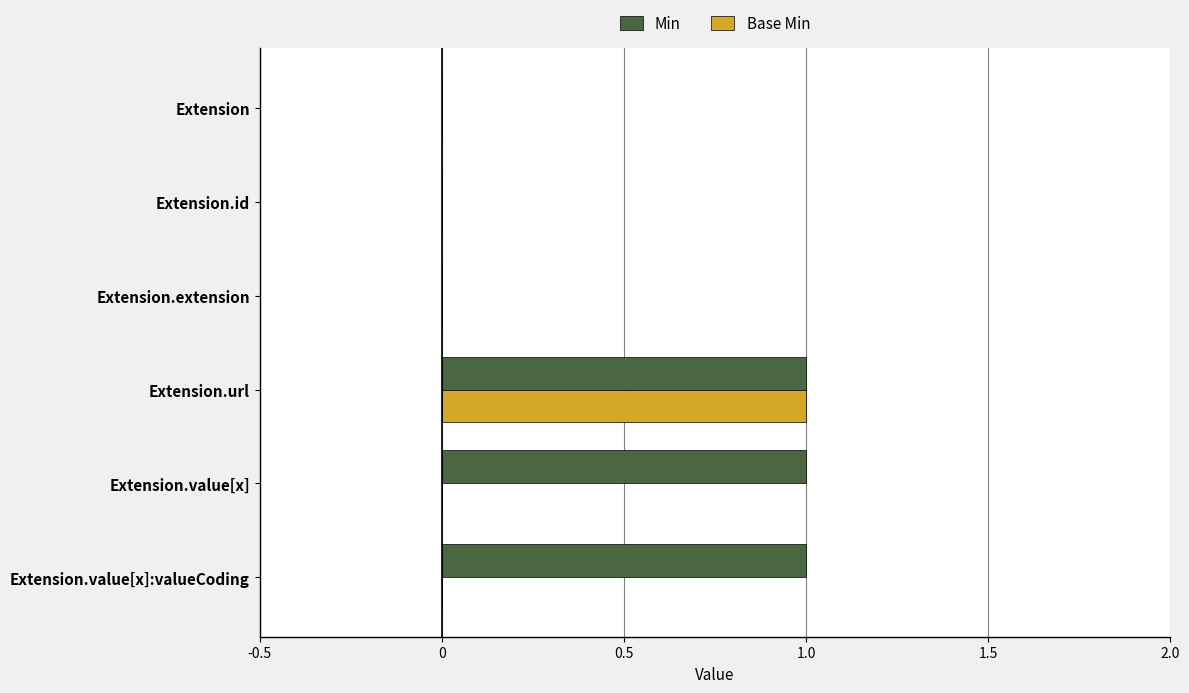

Between Extension and Extension.value[x]:valueCoding, which series saw the biggest shift?

Min